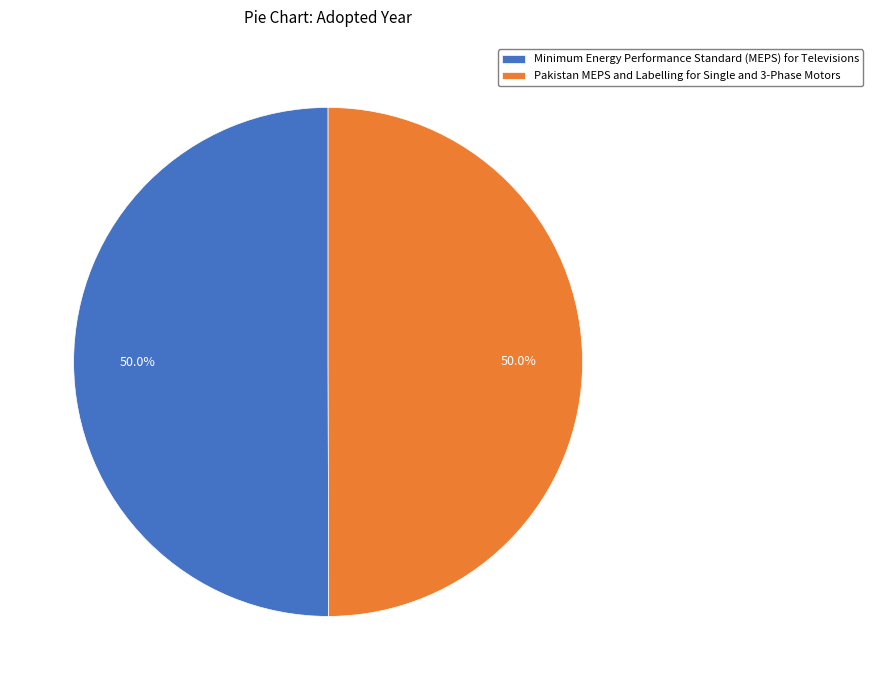

How many slices are in this pie chart?

2